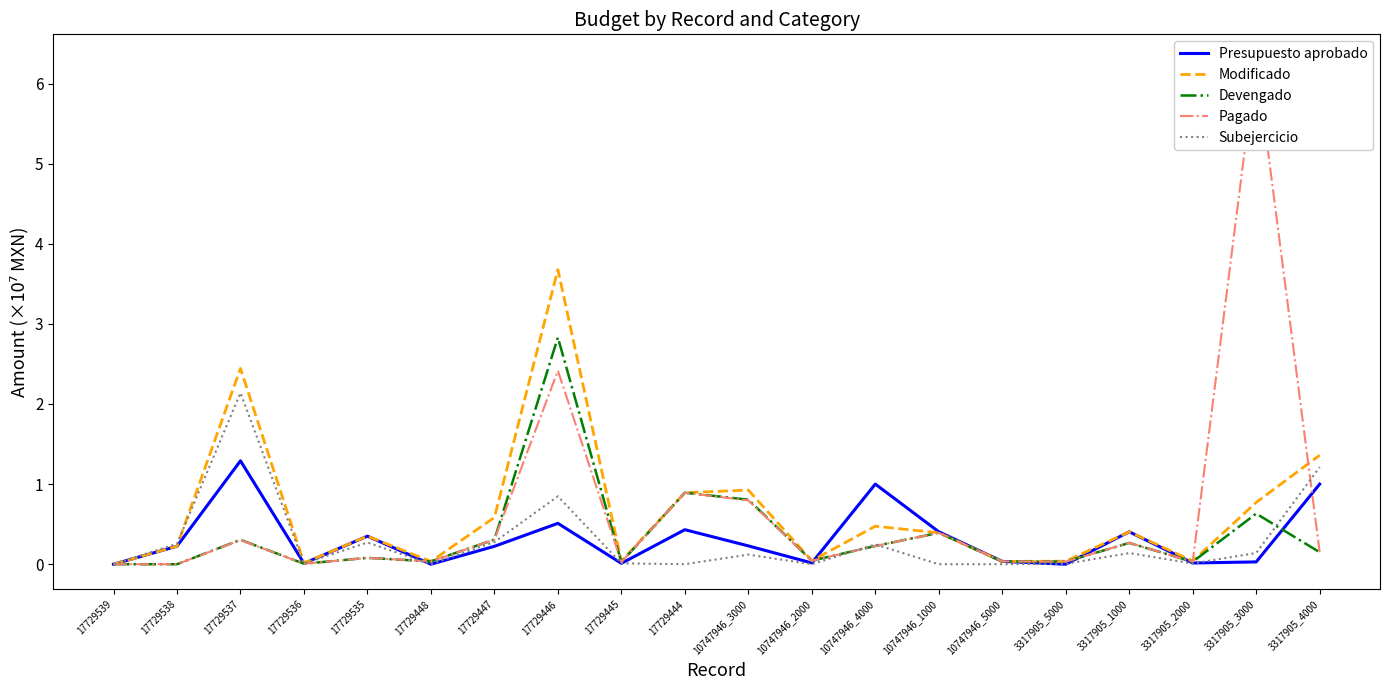

Is it true that Pagado equals 0.0 at 3317905_5000?

True